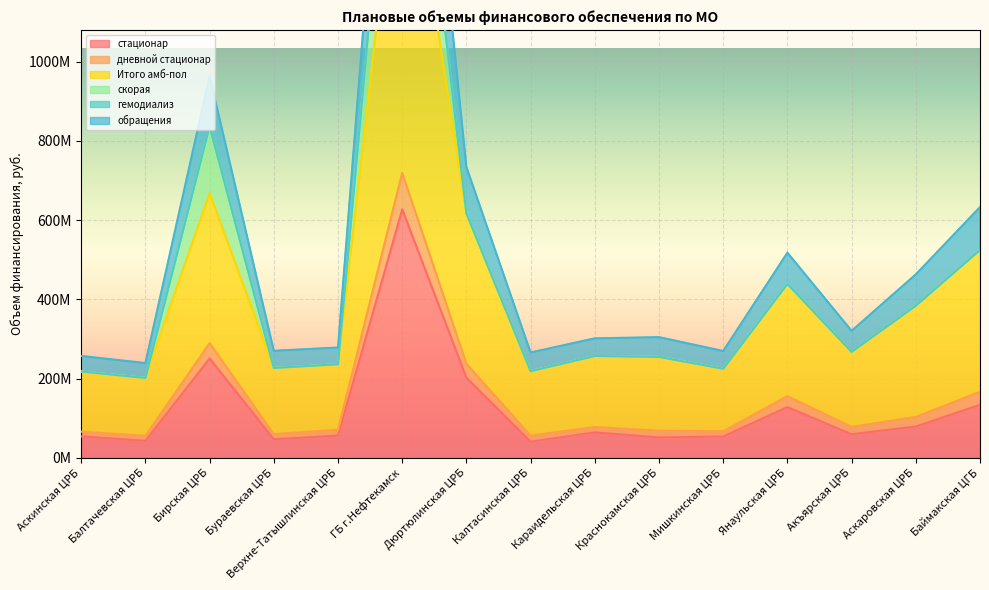

True or false: обращения and стационар cross at least once.

False